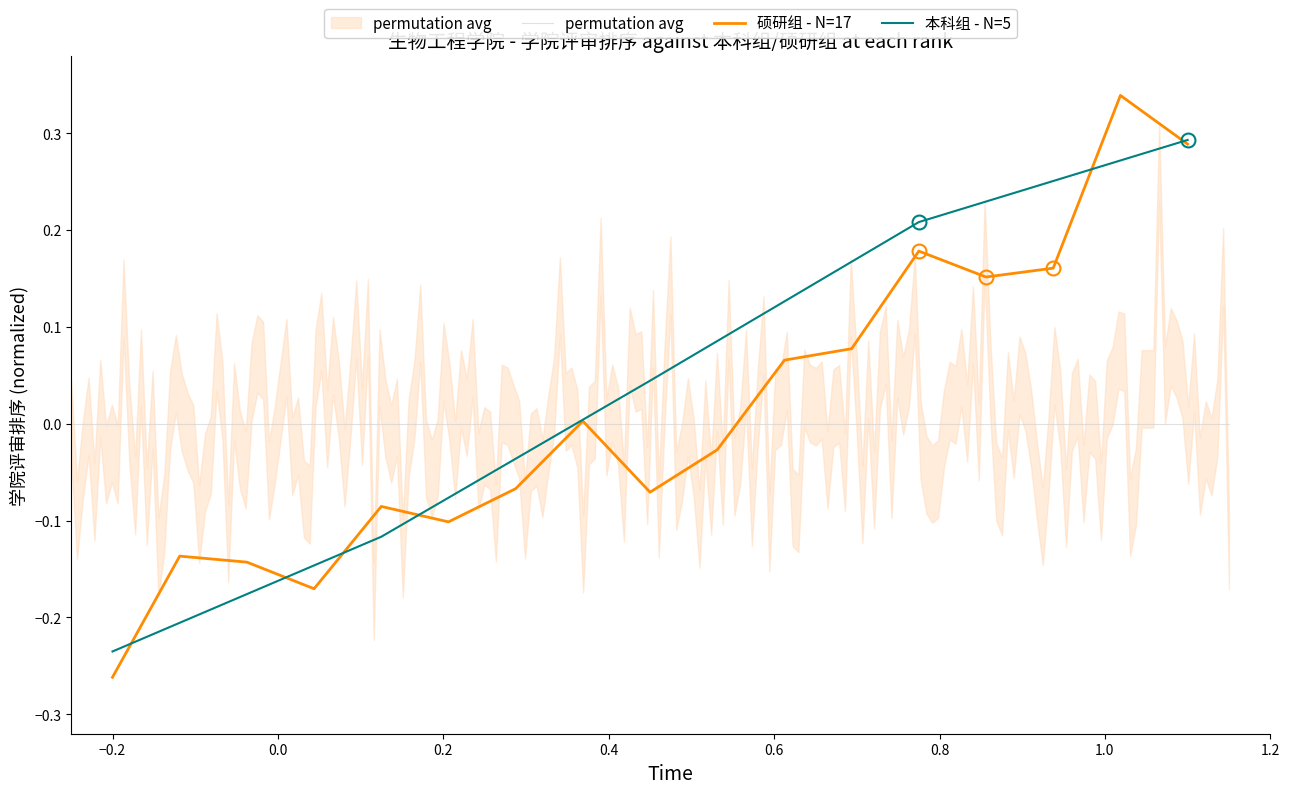

What is the difference between the maximum and second lowest values?

0.4